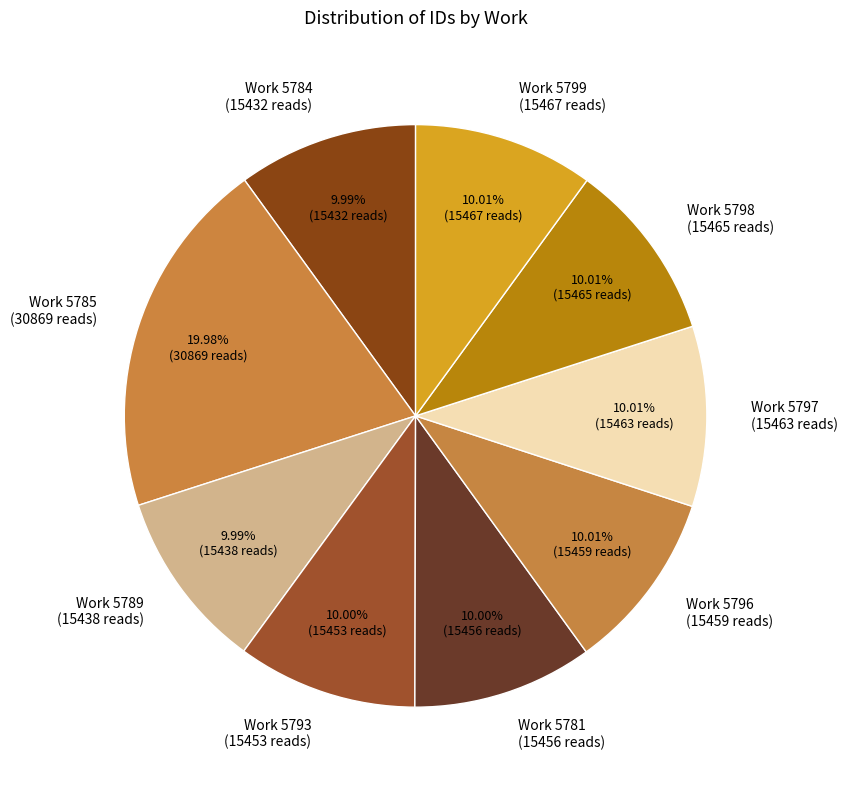

Is the sum of Work 5789 (15438 reads) and Work 5796 (15459 reads) greater than half?

No